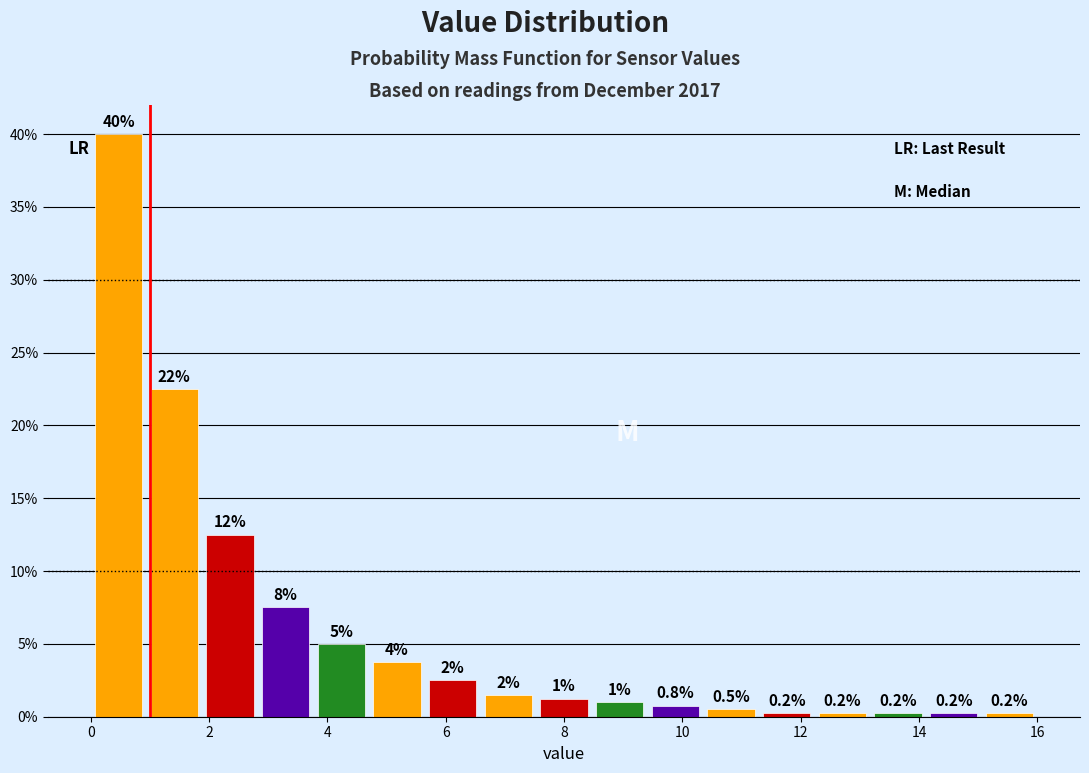

Over which range of the x-axis is the bar tallest?

0.0 to 1.0